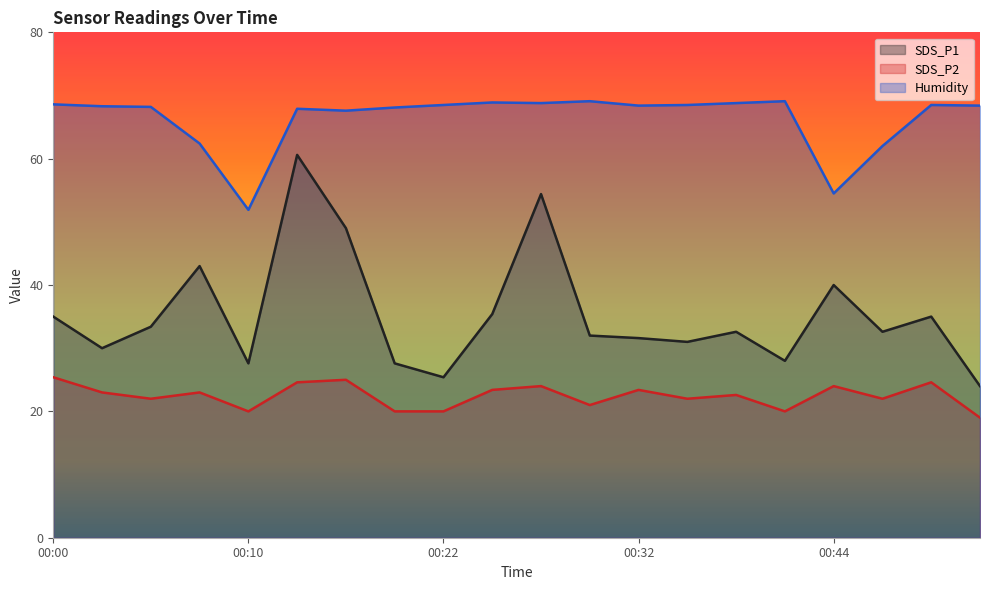

How many interior local peaks does the Humidity series have?

5